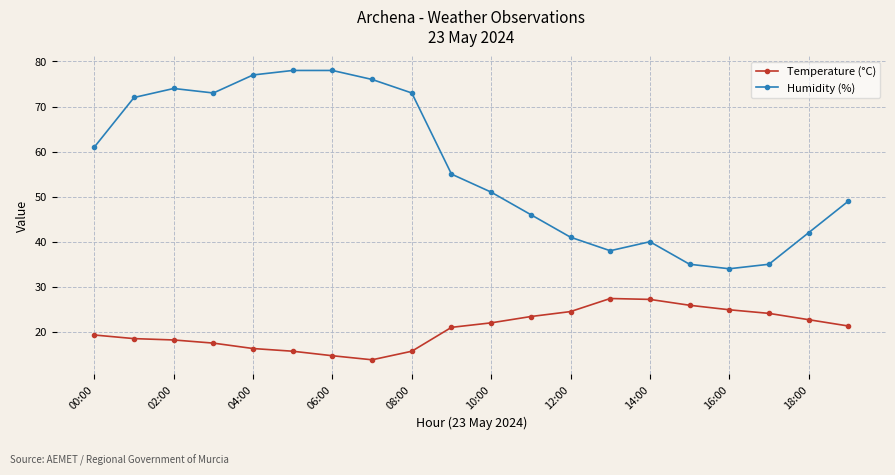

True or false: Humidity (%) and Temperature (°C) cross at least once.

False